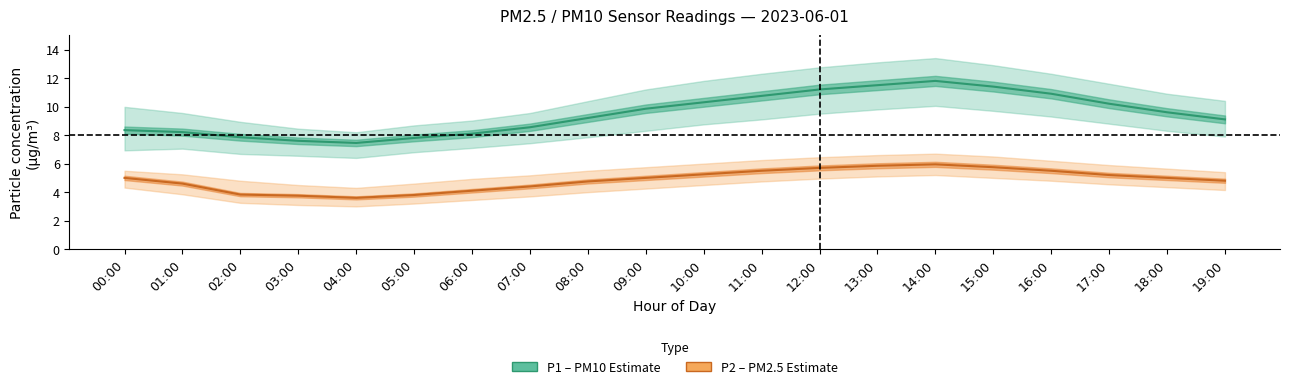

The value of P2 (PM2.5) at 13:00 is 9.2. True or false?

False